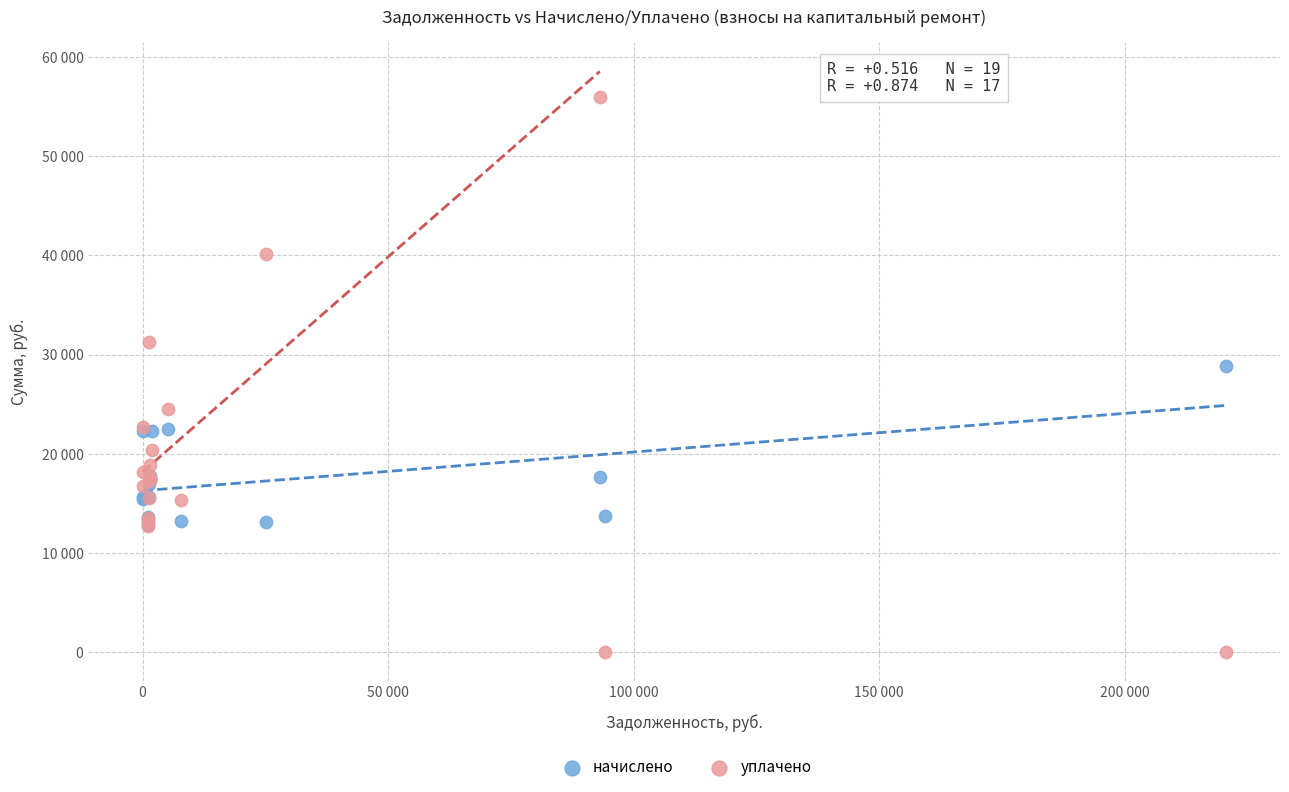

What are all the series names shown in the legend?

начислено, уплачено